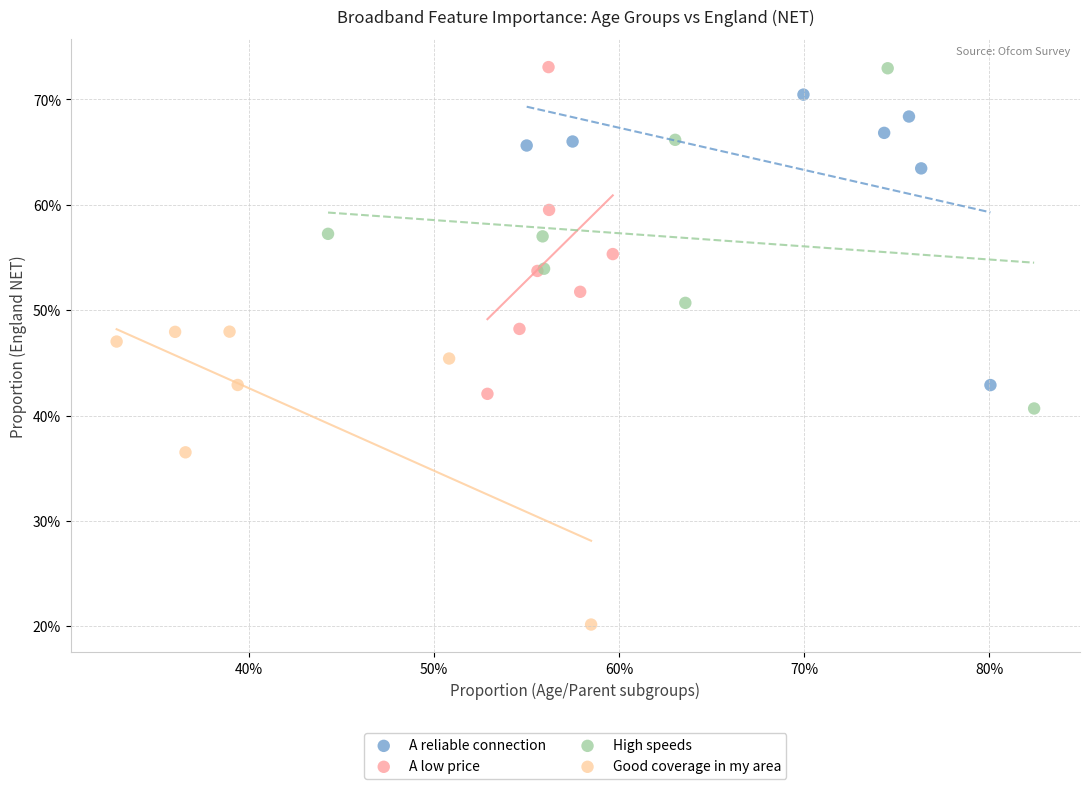

What are all the series names shown in the legend?

A reliable connection, A low price, High speeds, Good coverage in my area